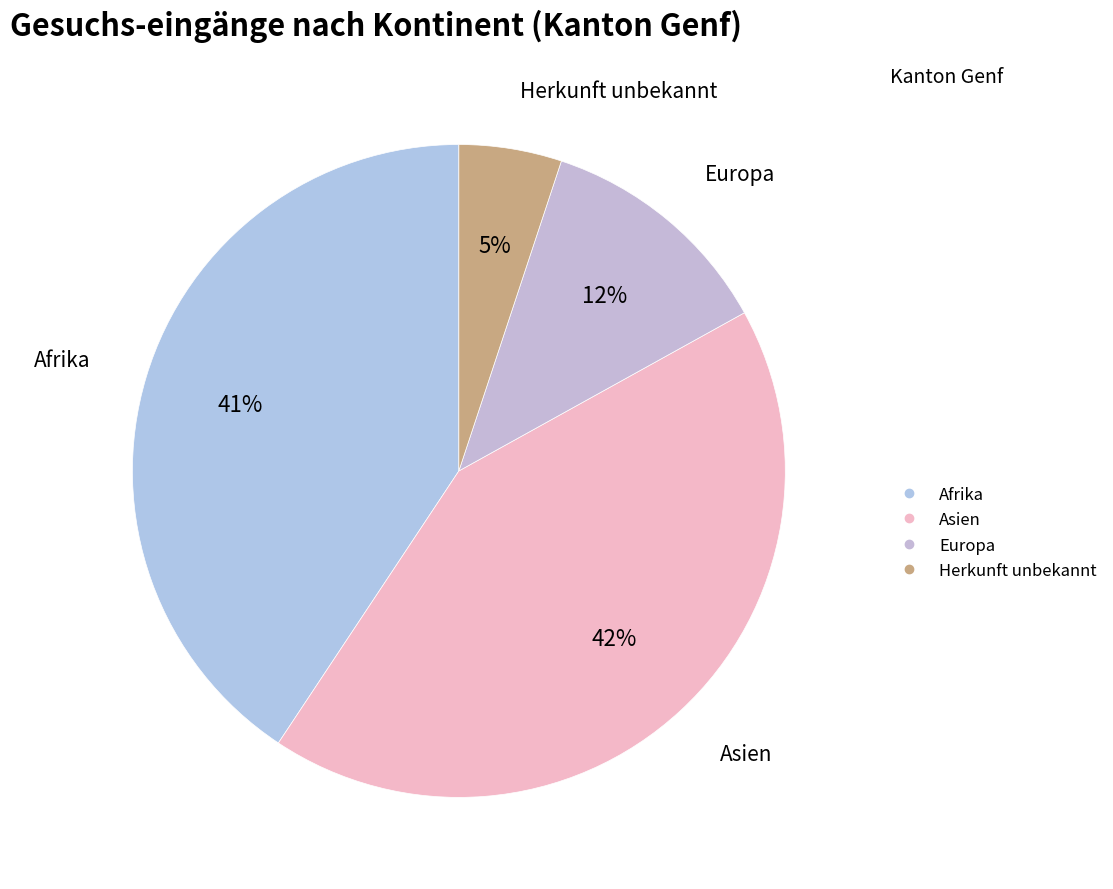

Which slice is the largest?

Asien